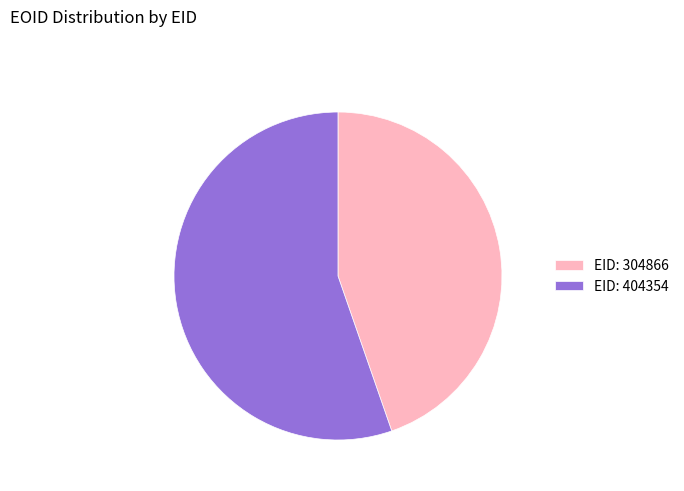

Do EID: 304866 and EID: 404354 together represent more than half of the pie?

Yes